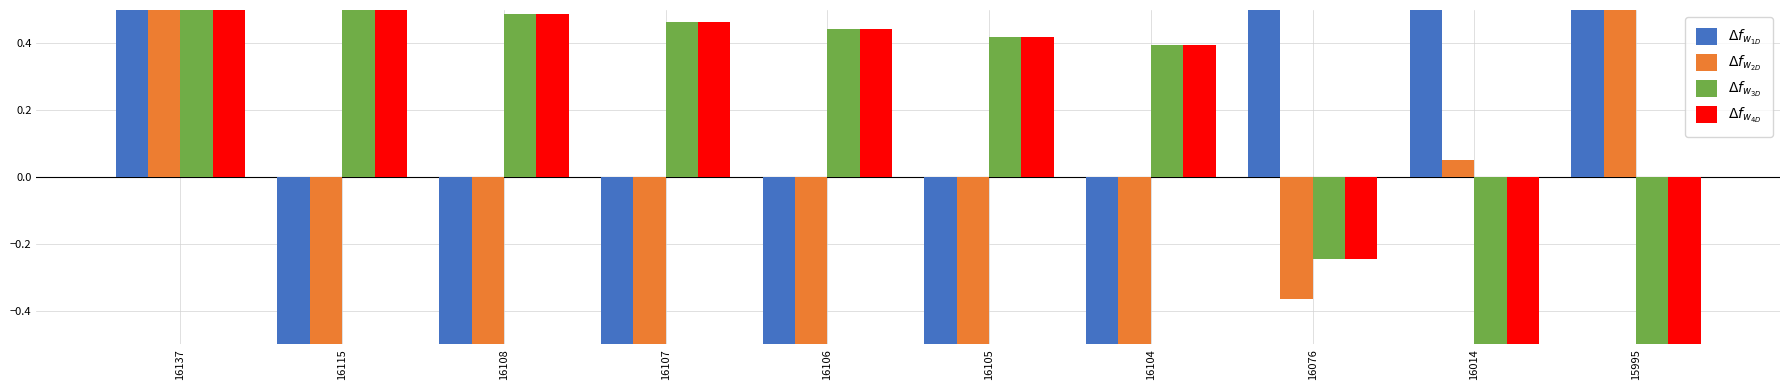

Which label corresponds to the largest value in the chart?

15995